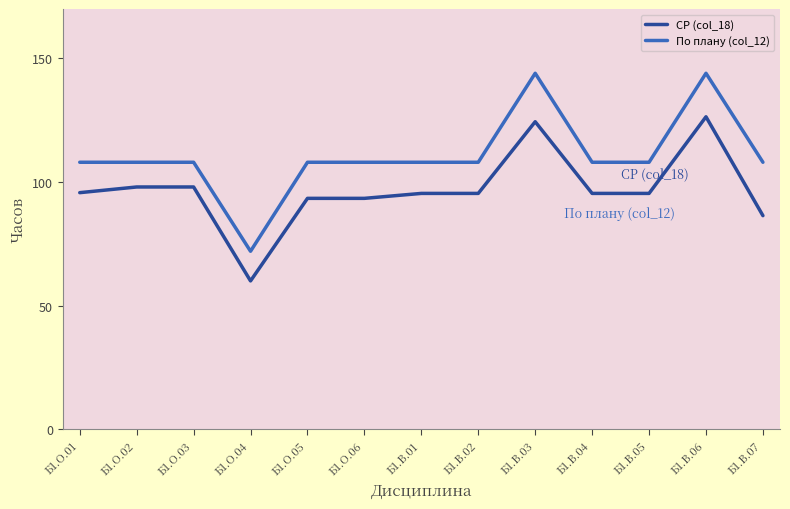

What is the minimum value for По плану (col_12)?

72.0